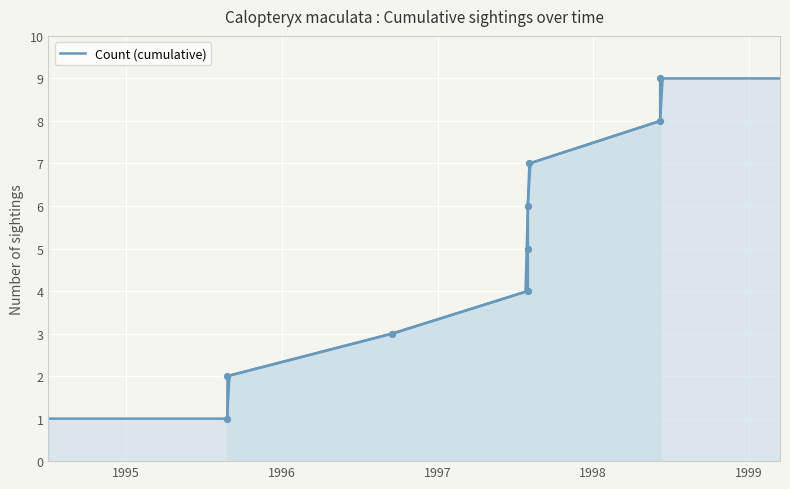

What is the change in value from 1995 to 1996?

+1